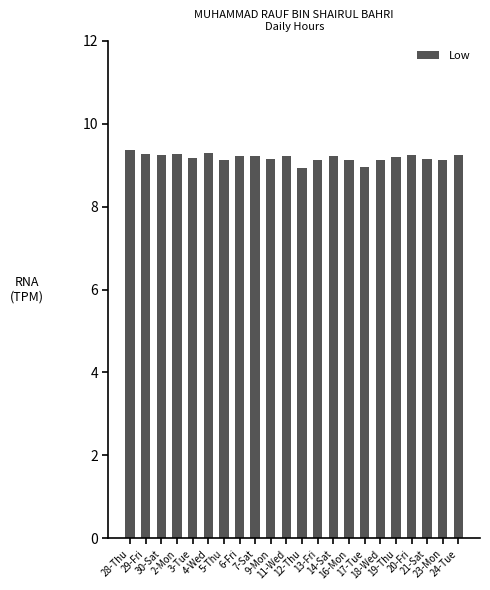

Is it true that the value at 2-Mon is 9.3?

True